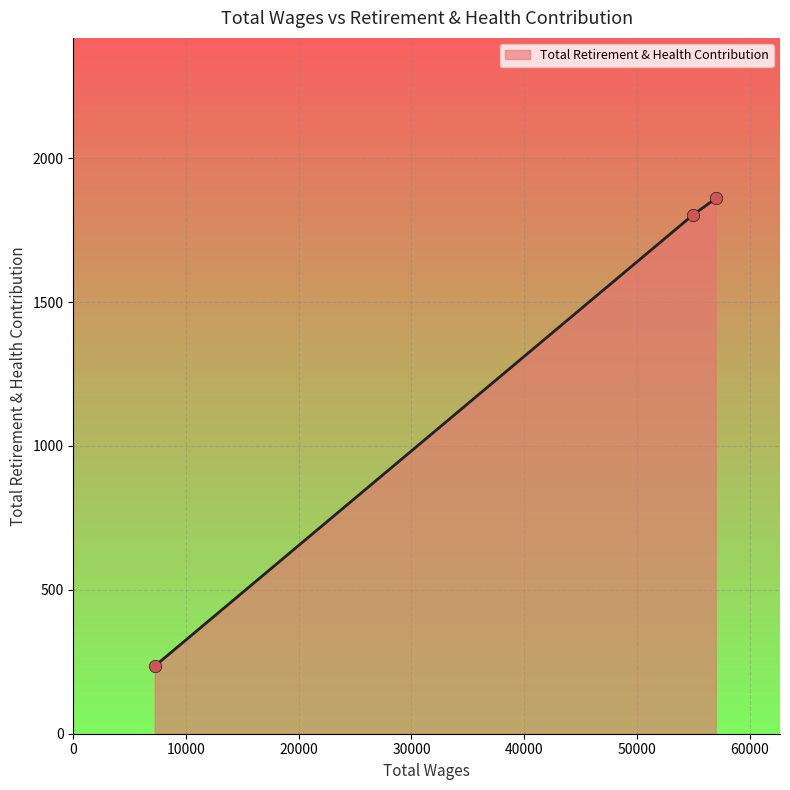

What is the difference between the maximum and minimum values?

1625